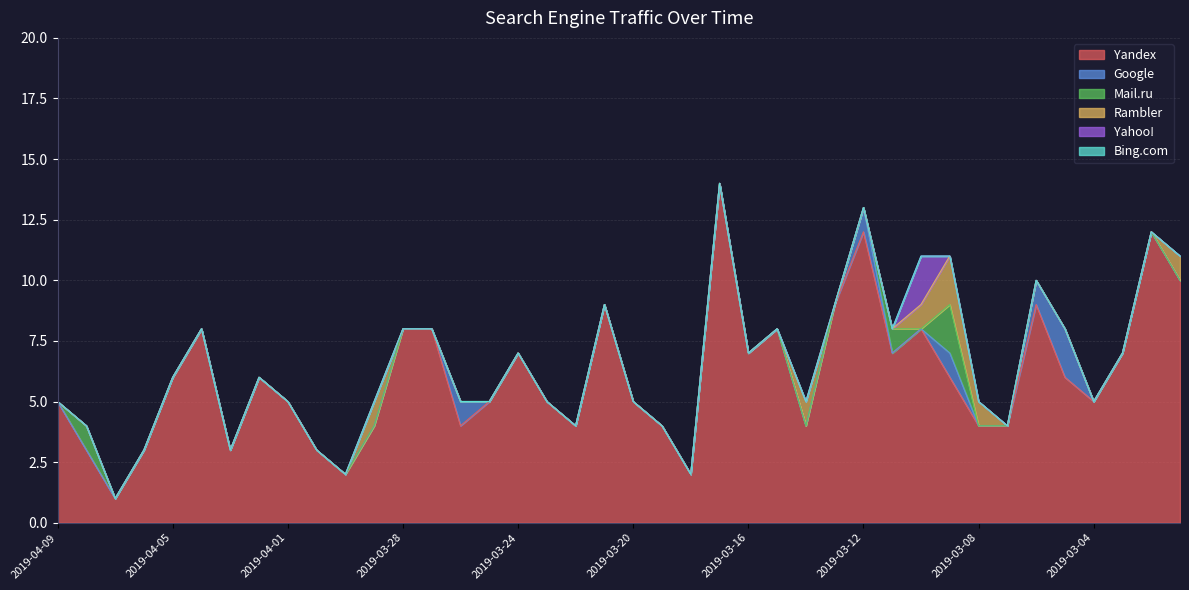

What is the spread (max minus min) of values at 2019-03-27?

8